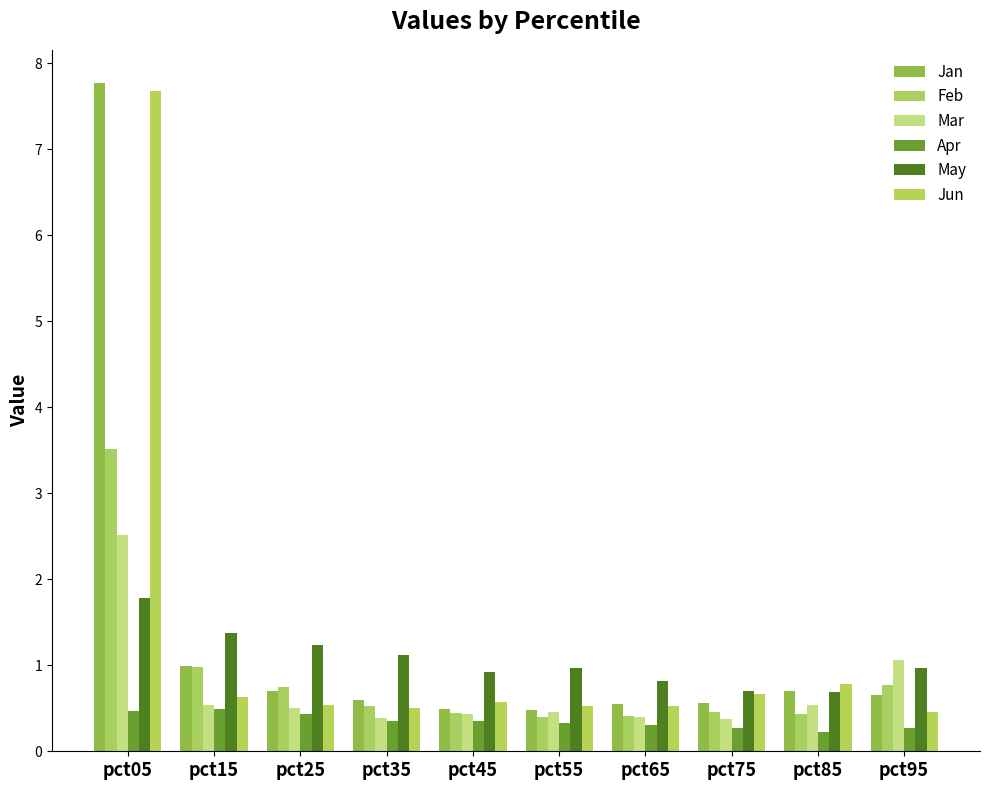

True or false: Jan has a value of 0.6 at pct15.

False